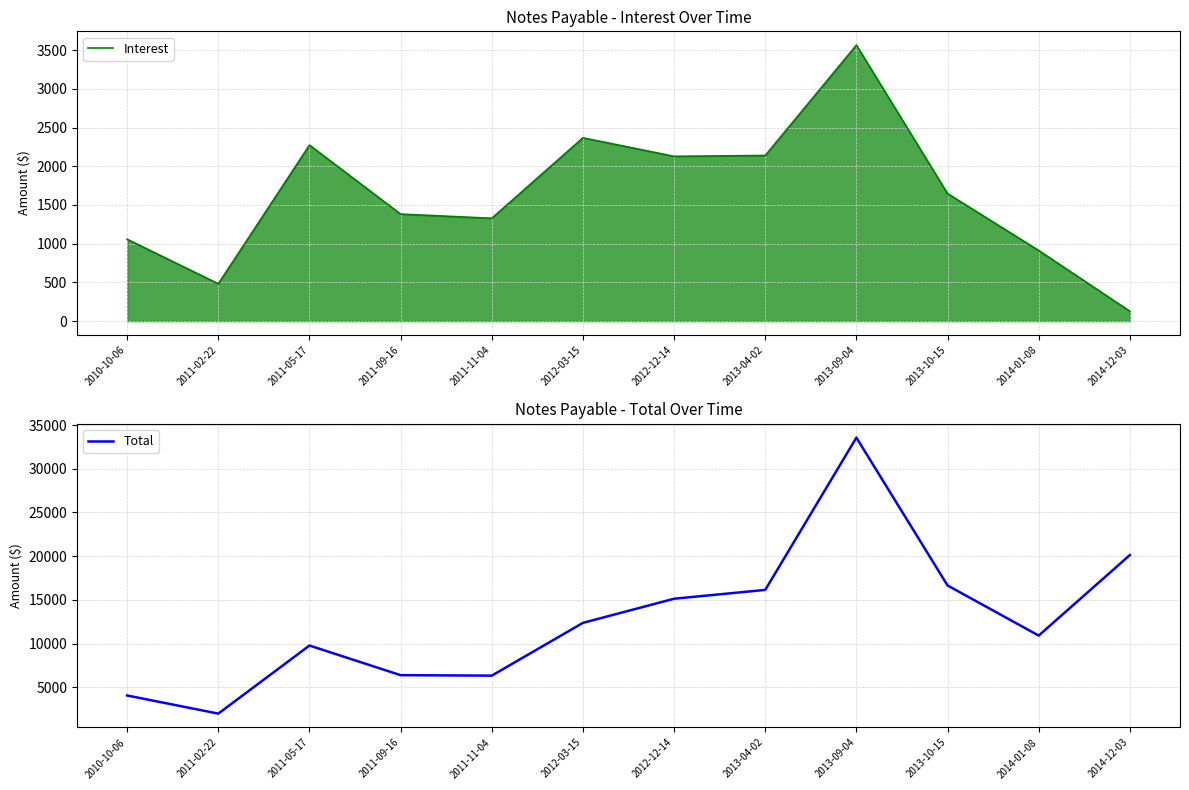

What is the value of the Total point at the 1st from the left?

4057